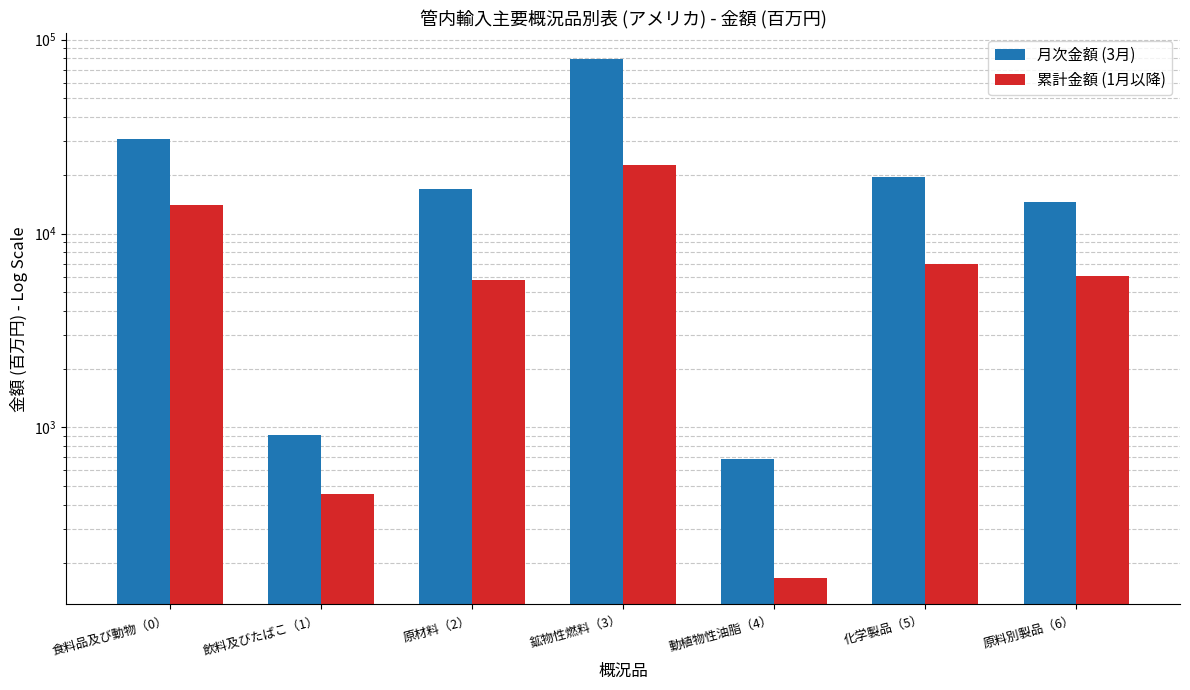

At which category is the sum across all series the highest?

鉱物性燃料（3）